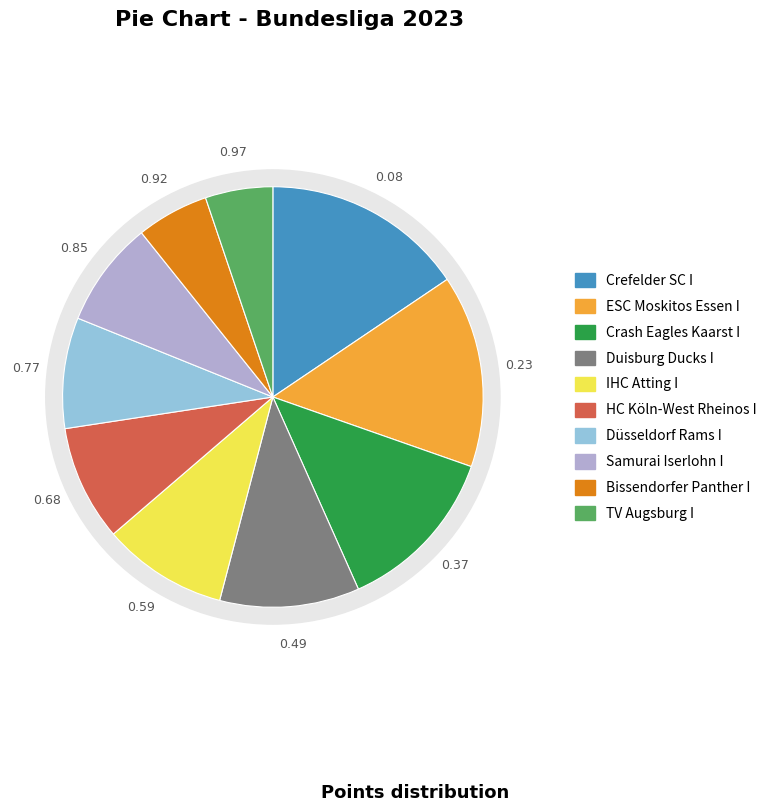

Which category has the biggest portion of the pie?

Crefelder SC I